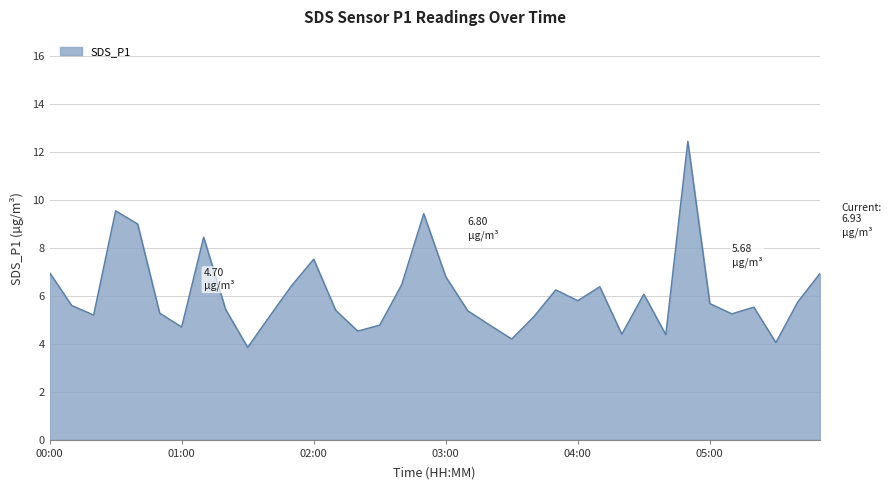

What is the difference between the maximum and minimum values?

8.6